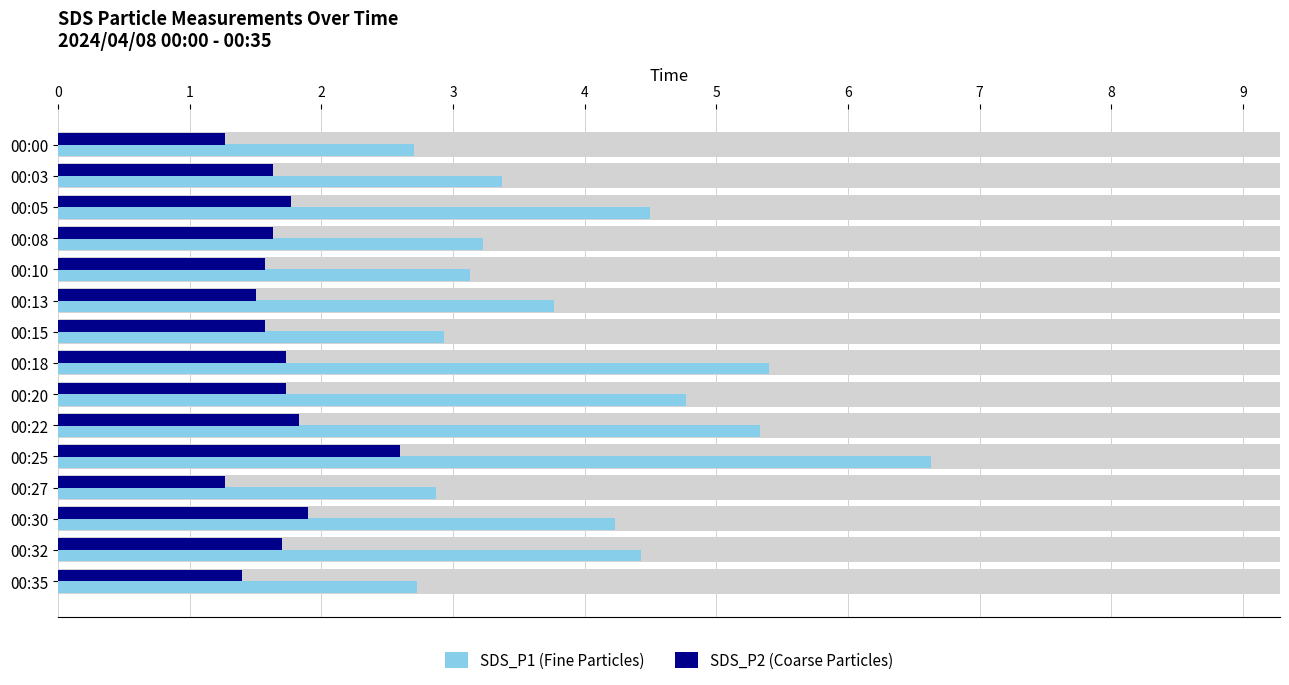

Rank the series by their maximum value, from highest to lowest.

SDS_P1, SDS_P2